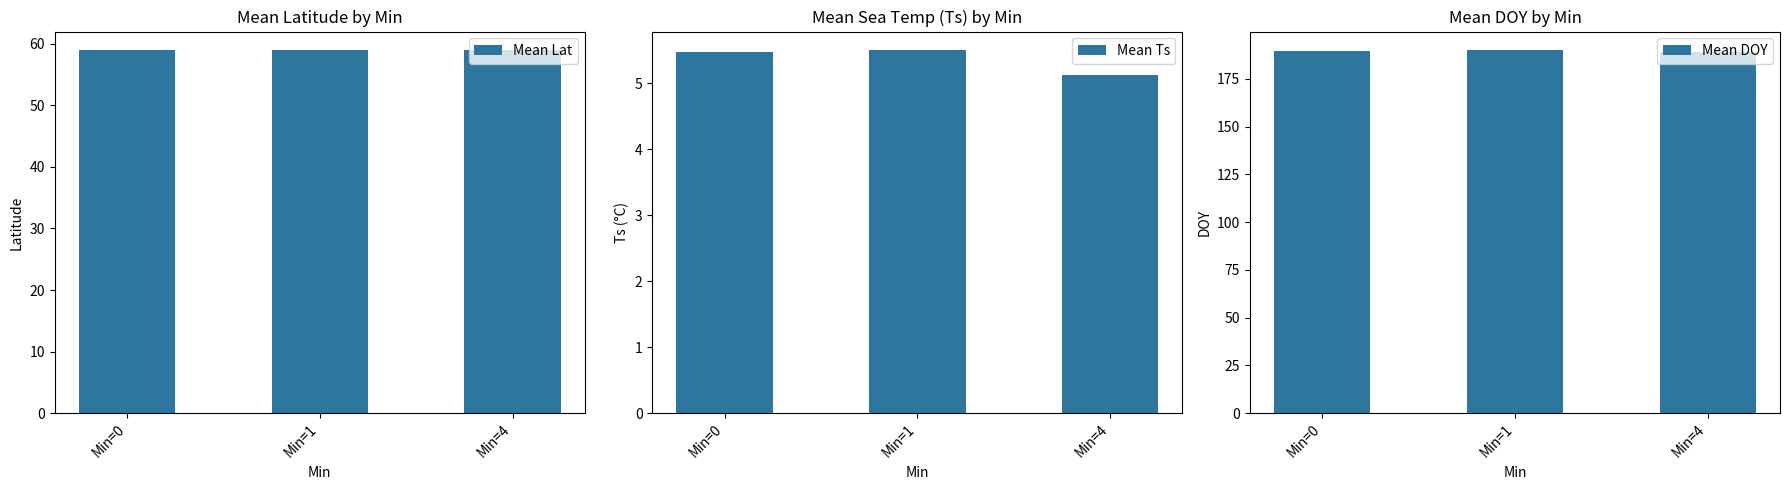

Which label corresponds to the smallest value in the chart?

Min=4